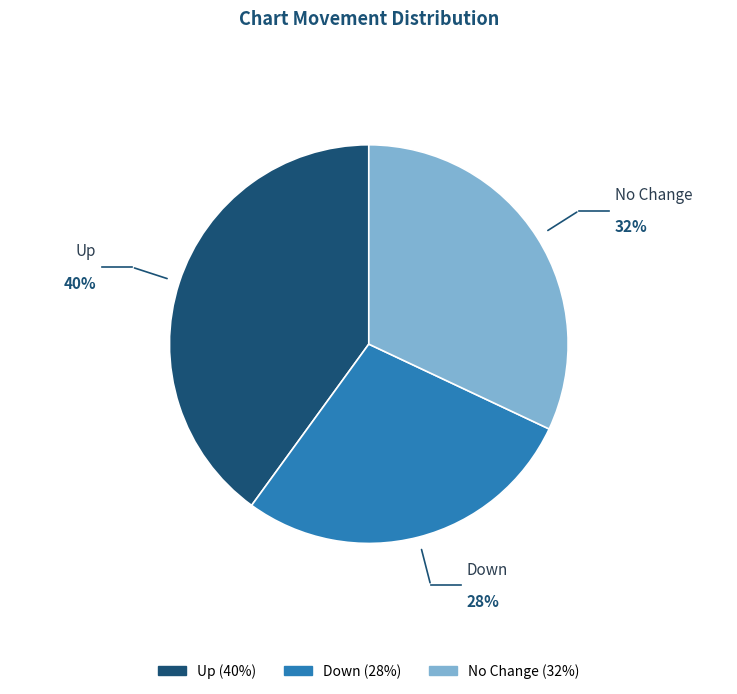

Is there any slice that represents more than half of the pie?

No